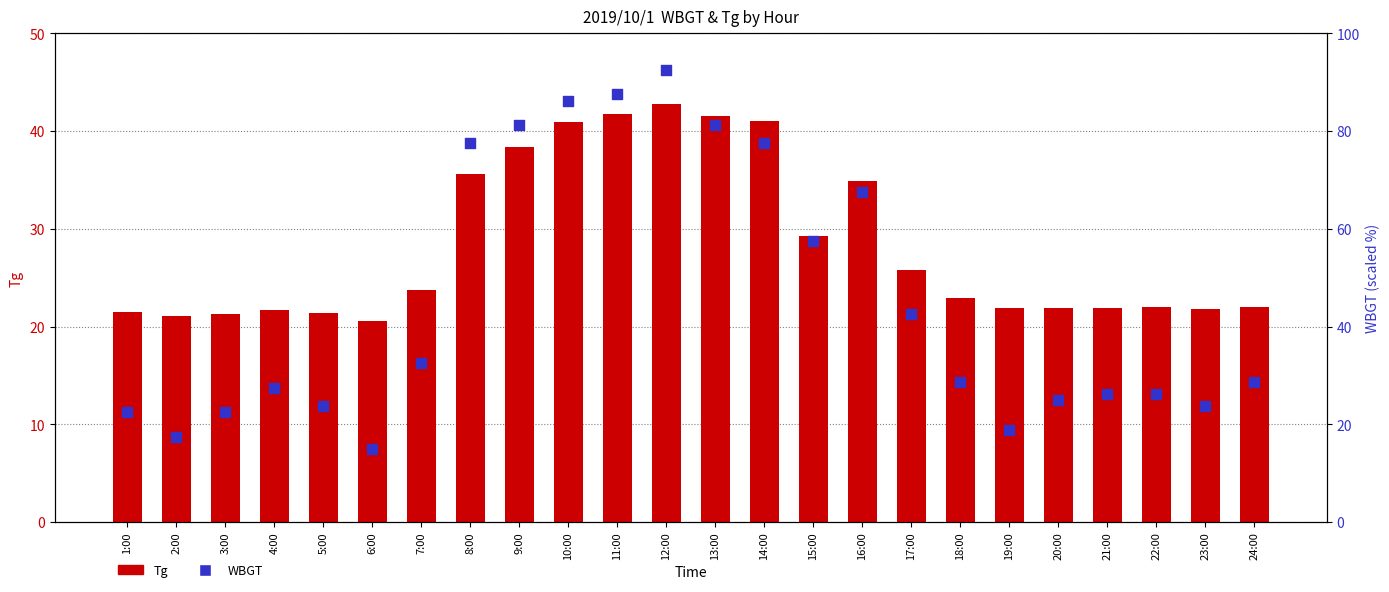

At which category is the sum across all series the highest?

12:00